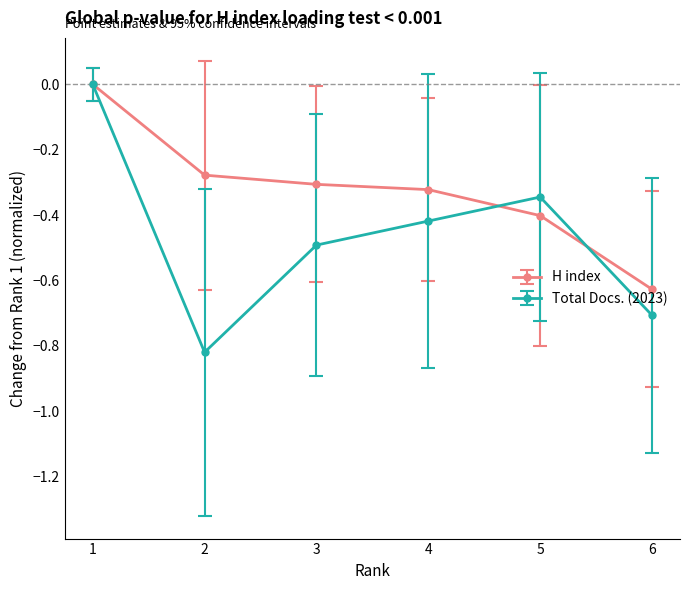

Rank the series by their average value, from highest to lowest.

H index, Total Docs. (2023)